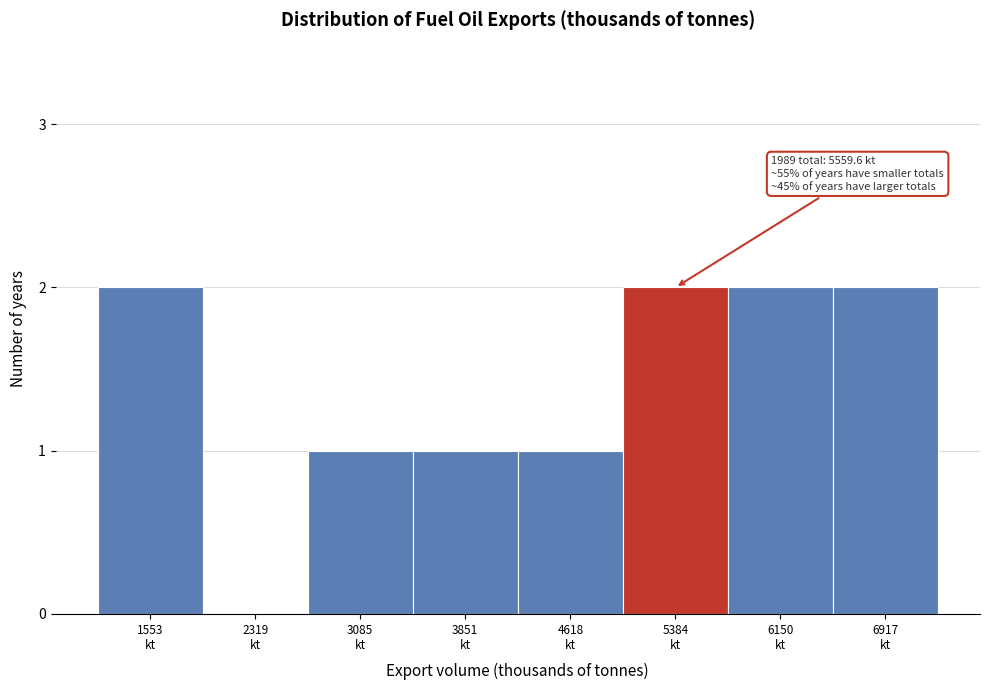

What is the sum of all values?

11